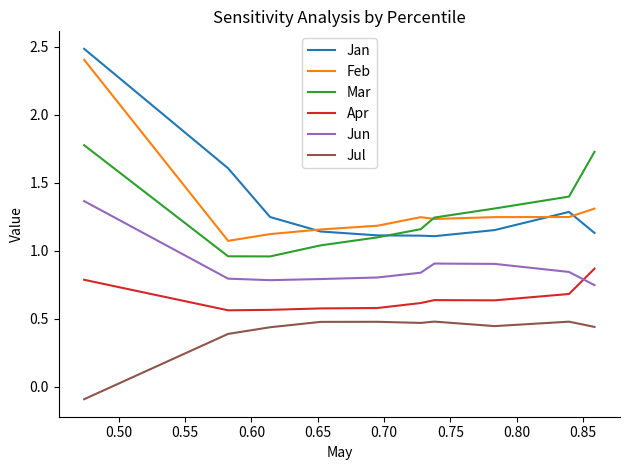

Which series has the widest spread of values?

Jan